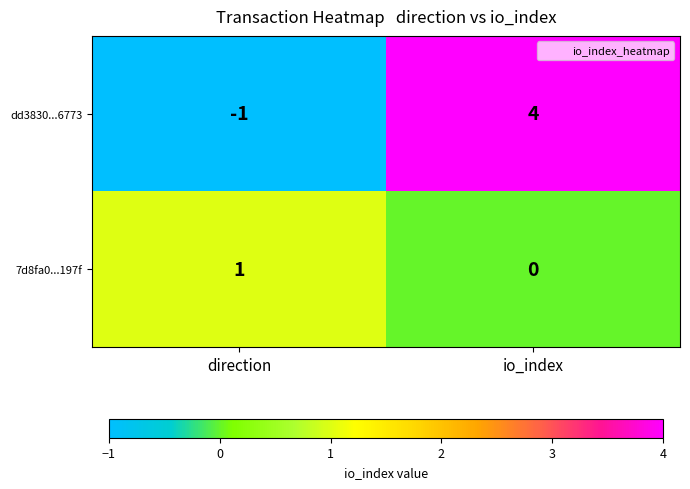

What is the total value across all series at io_index?

4